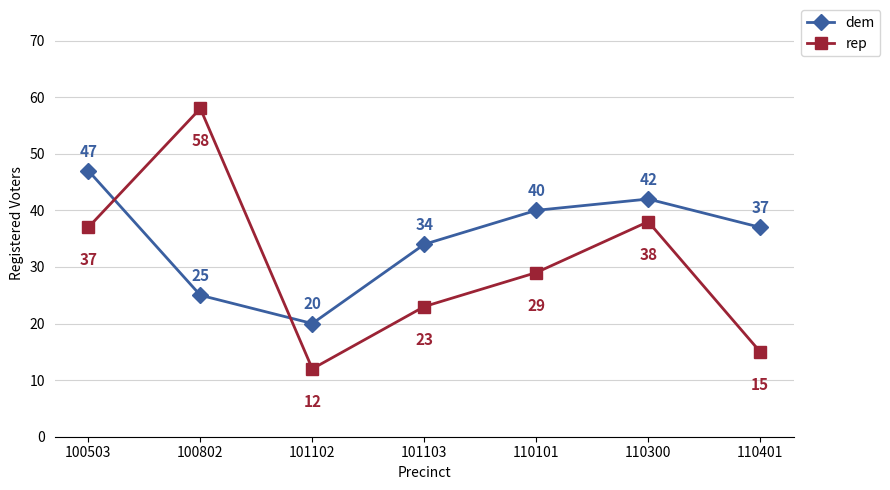

At which label does rep first exceed 29?

100503